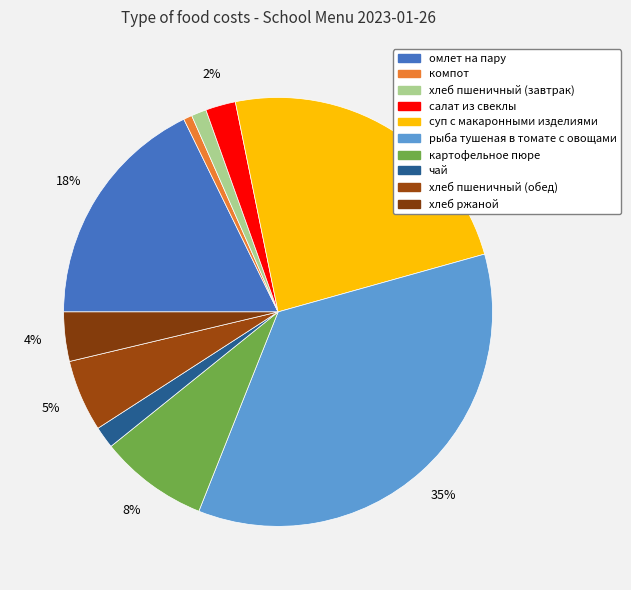

To the nearest percent, what is the difference between the largest and smallest slice percentages?

35%